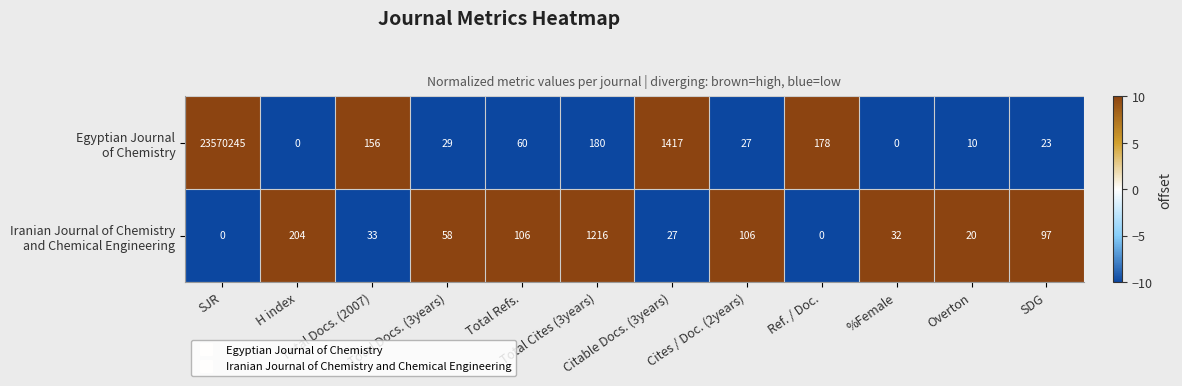

How many series are shown in this chart?

2